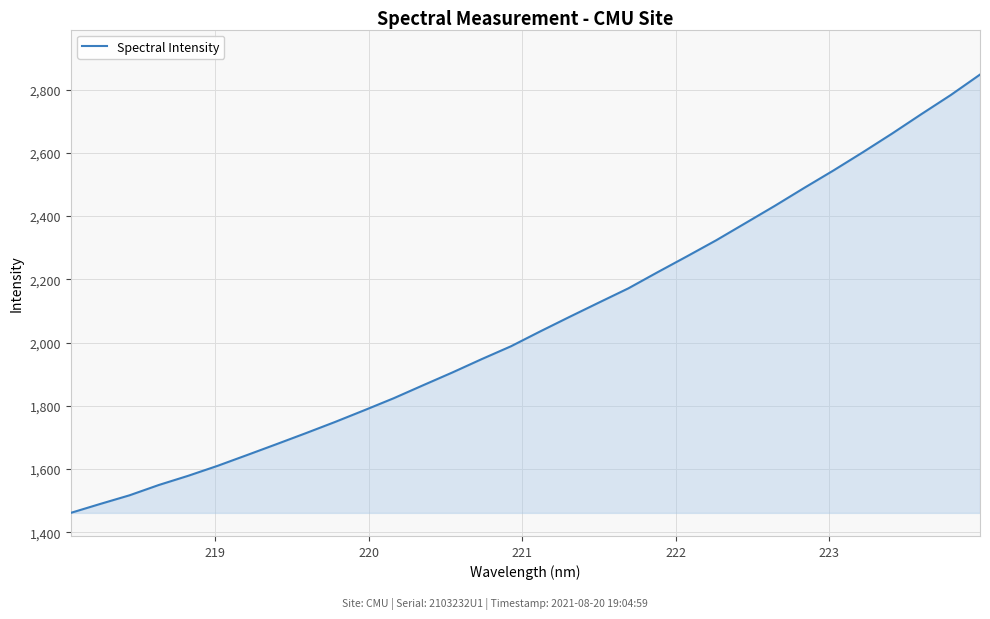

What is the sum of all values?

65996.5